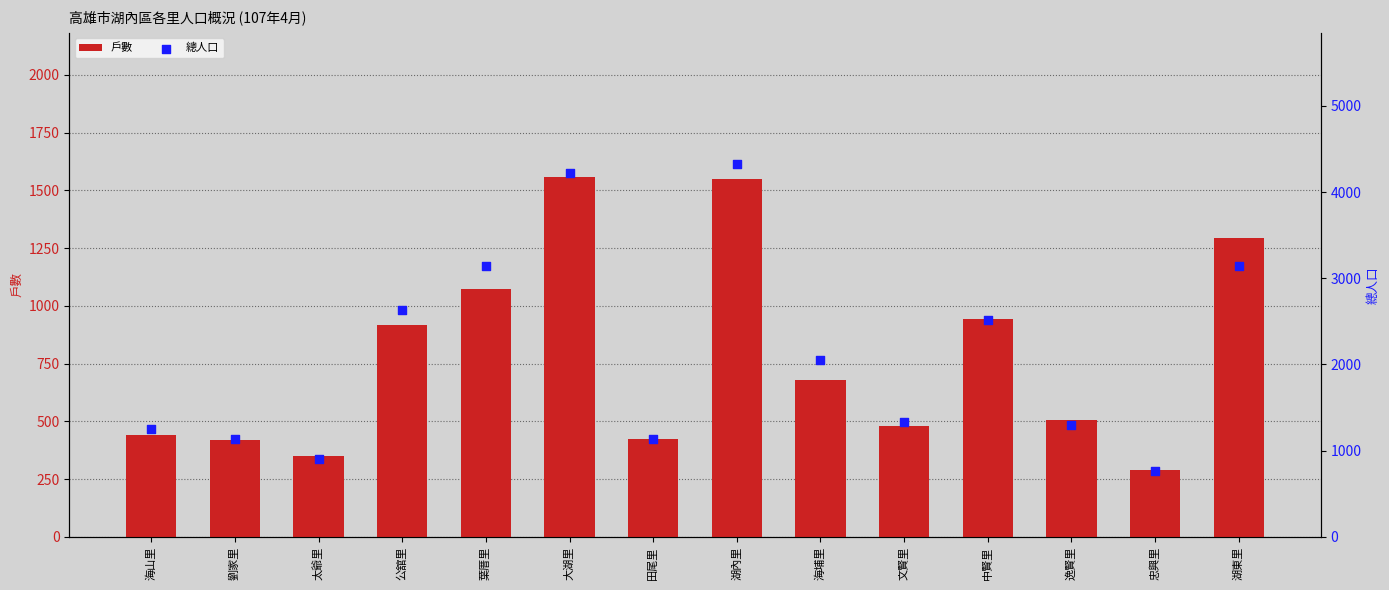

What are all the series names shown in the legend?

戶數, 總人口